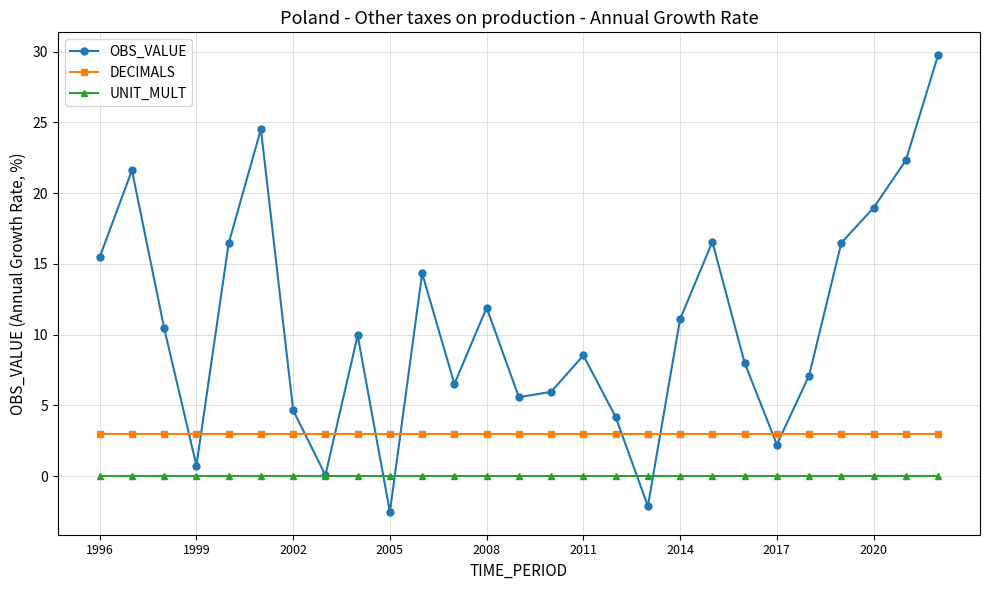

What is the minimum value shown in the chart?

-2.5